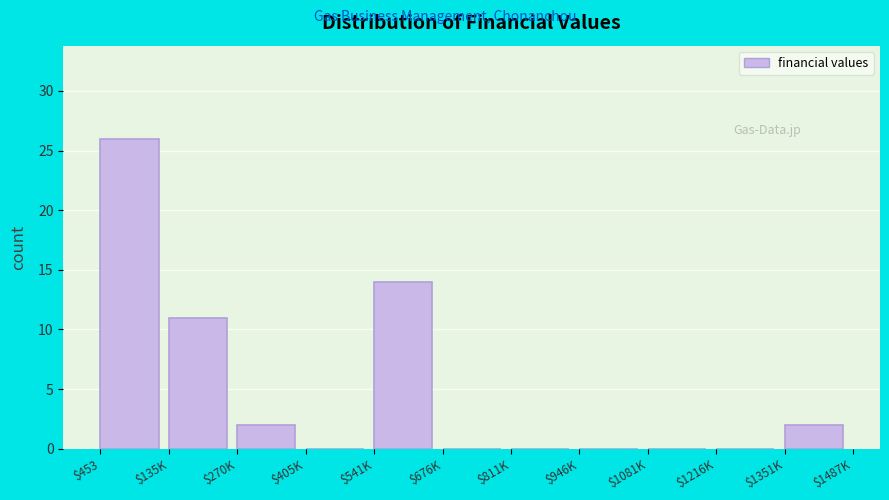

True or false: the data shows 10 at $811K.

False